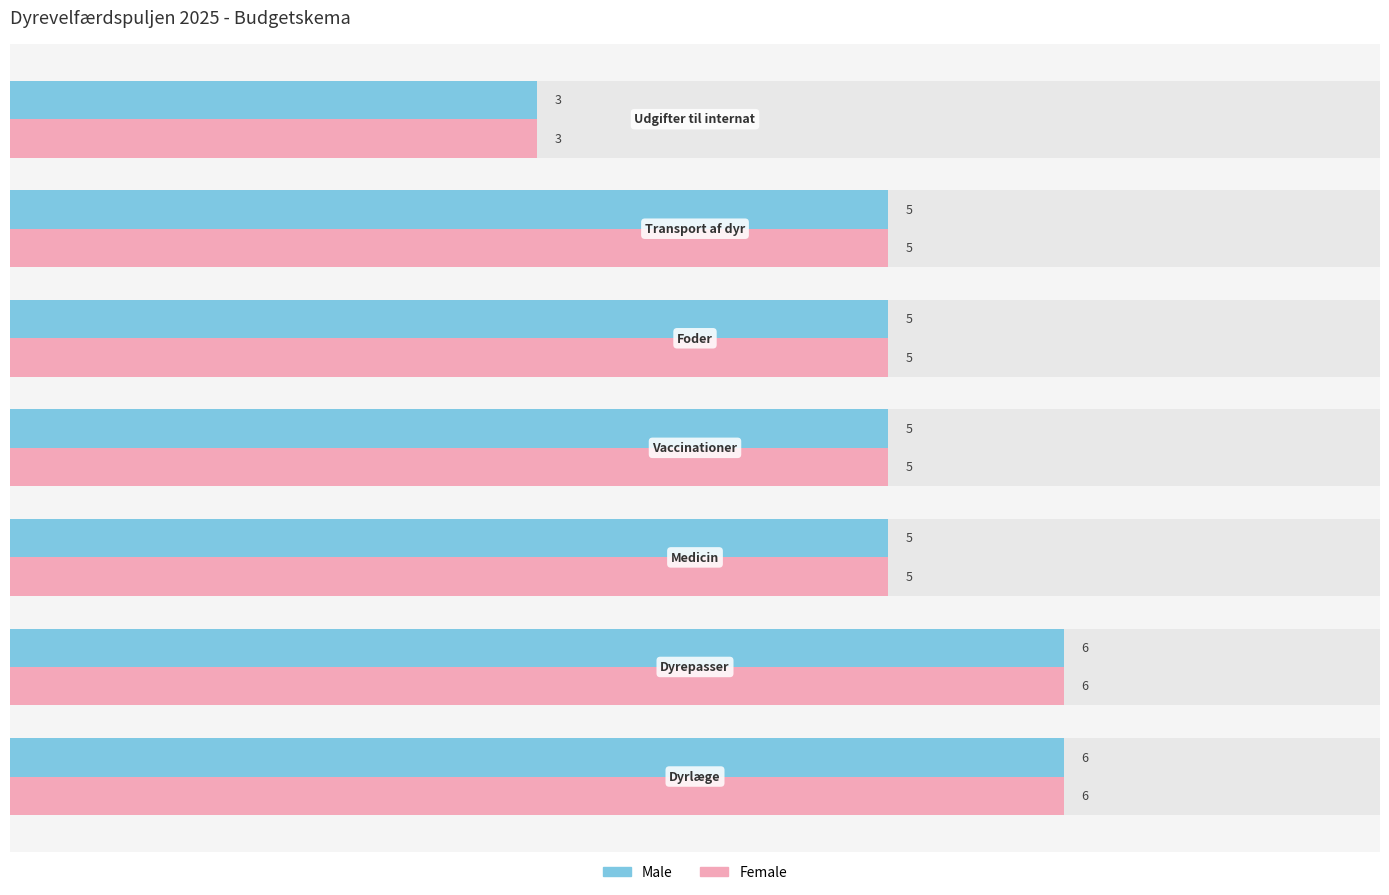

How many bars are there in each group?

2